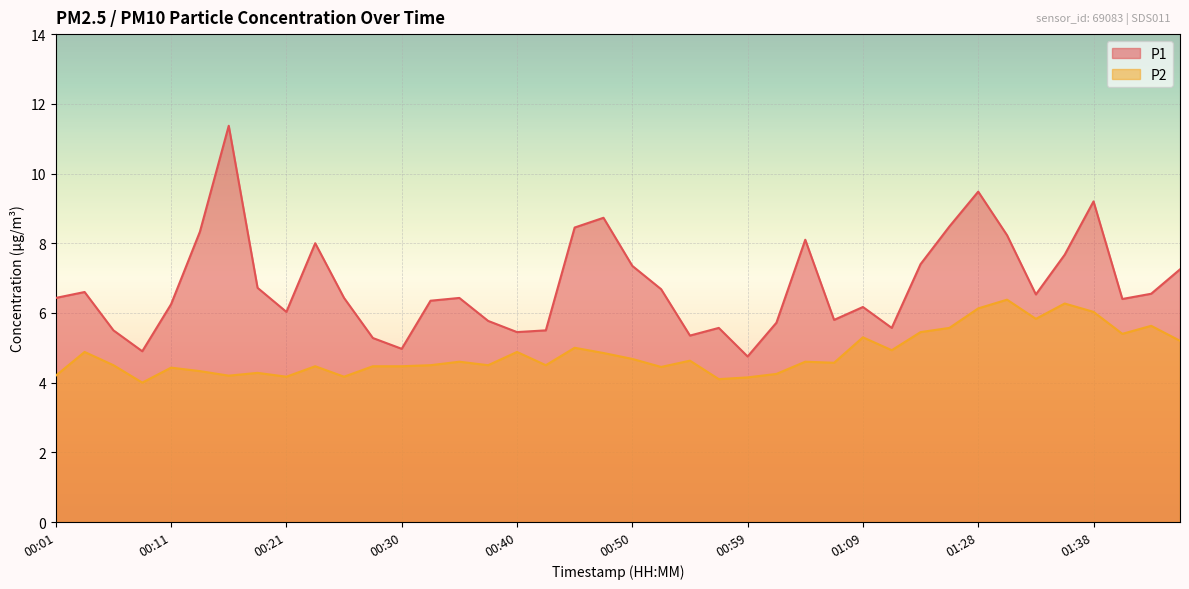

What is the sum of all P1 values?

271.7